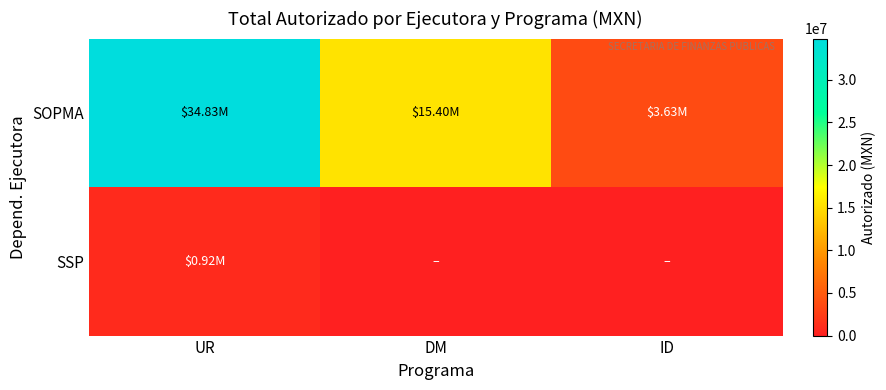

What is the spread (max minus min) of values at UR?

33912053.9